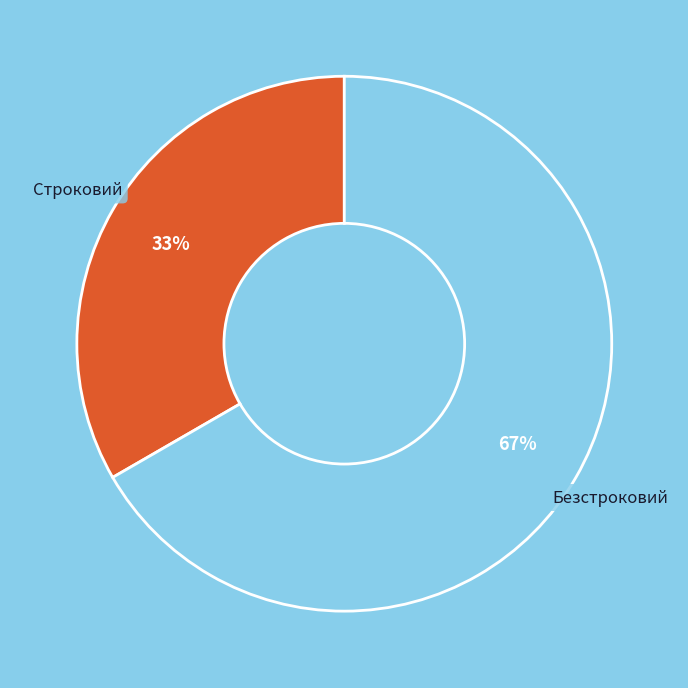

To the nearest percent, what percentage of the pie is Безстроковий?

67%